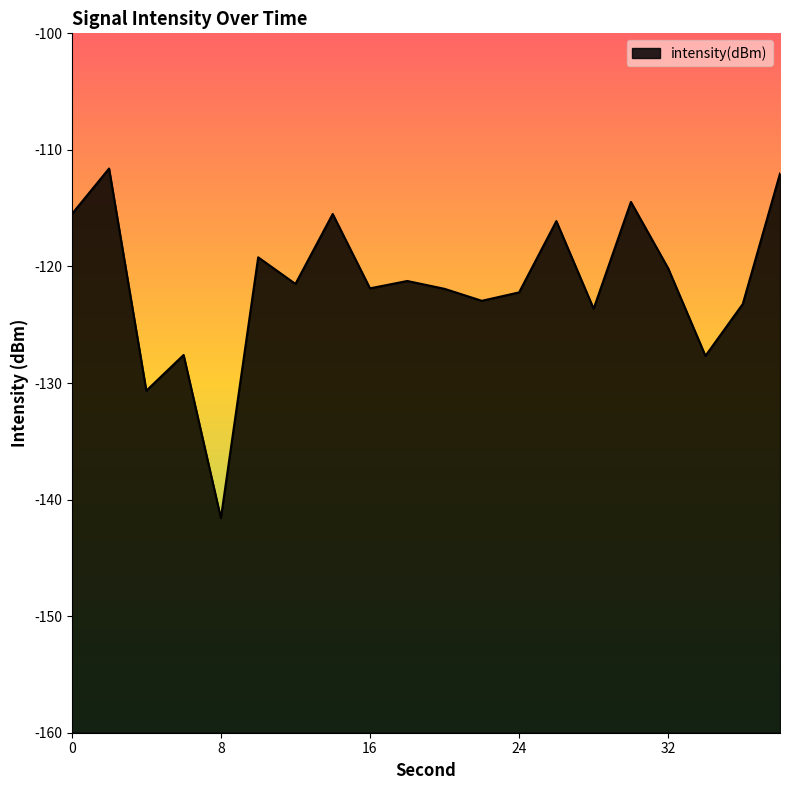

List the labels in order of value, largest first.

2, 38, 30, 14, 0, 26, 10, 32, 18, 12, 16, 20, 24, 22, 36, 28, 6, 34, 4, 8